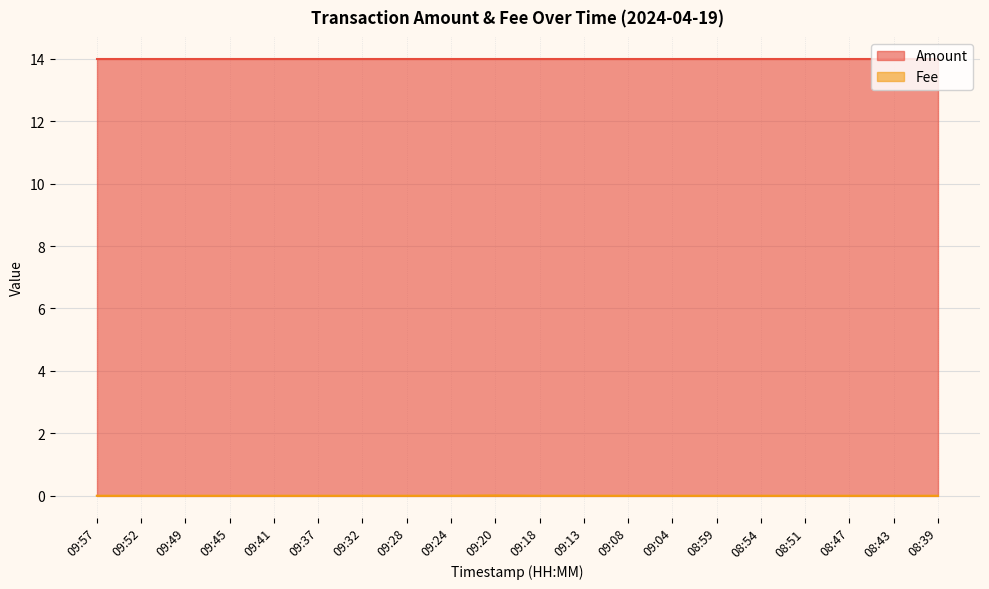

The chart shows a value of 0.0 at 09:32. True or false?

True